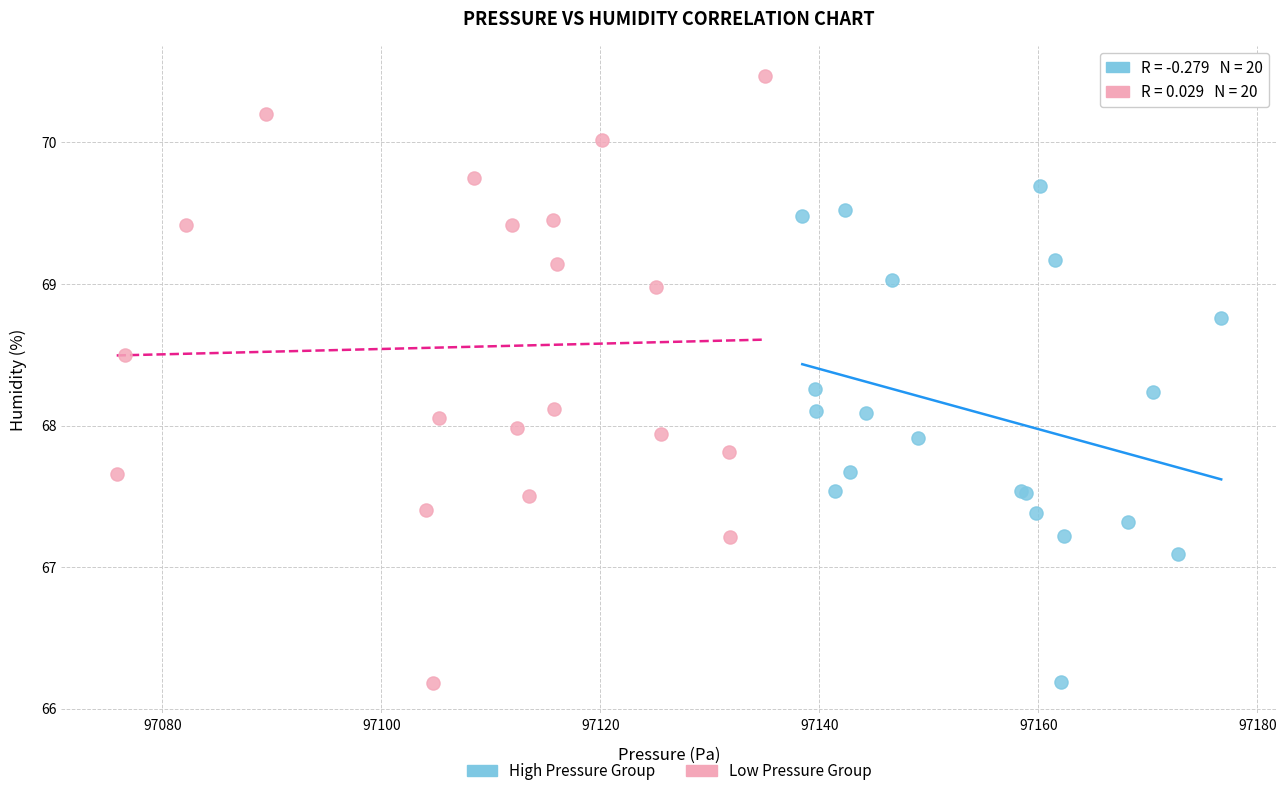

Which series has the largest Y range (max minus min)?

Low Pressure Group